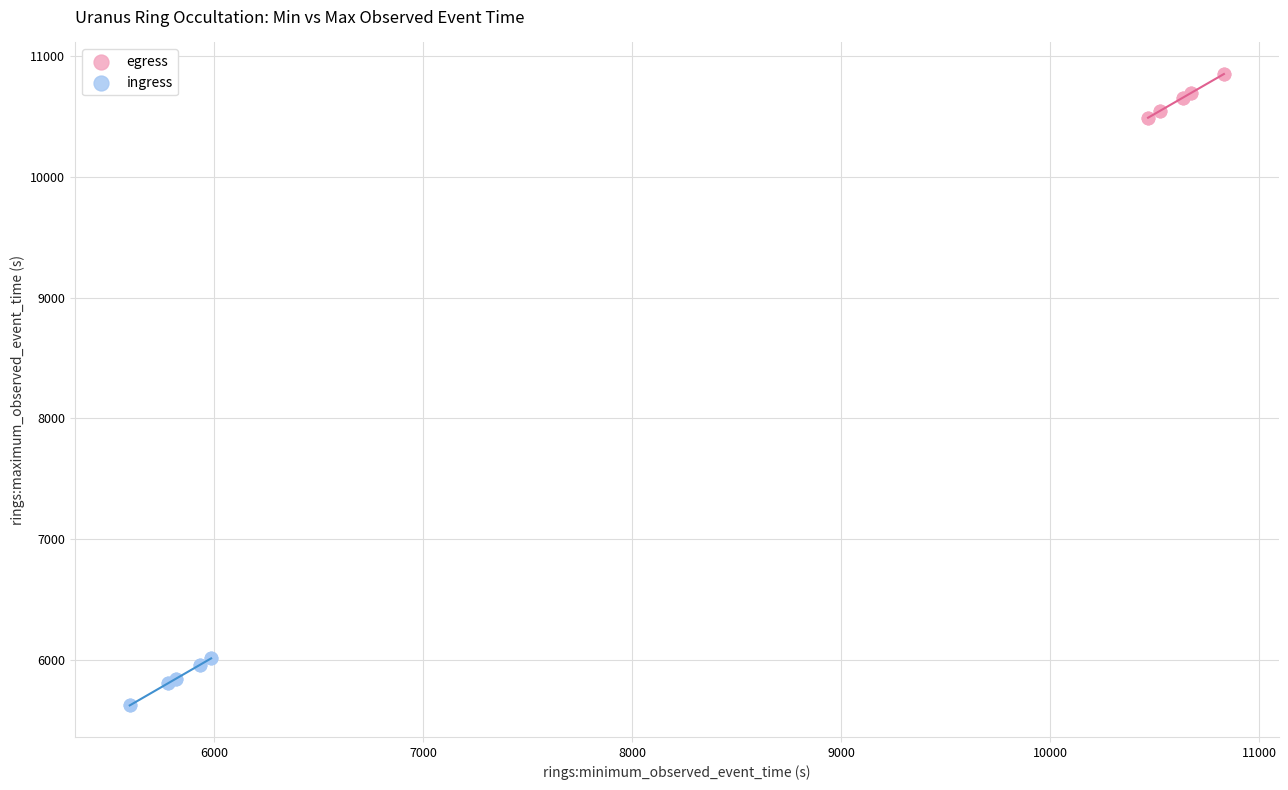

Which series contains the highest Y value?

egress